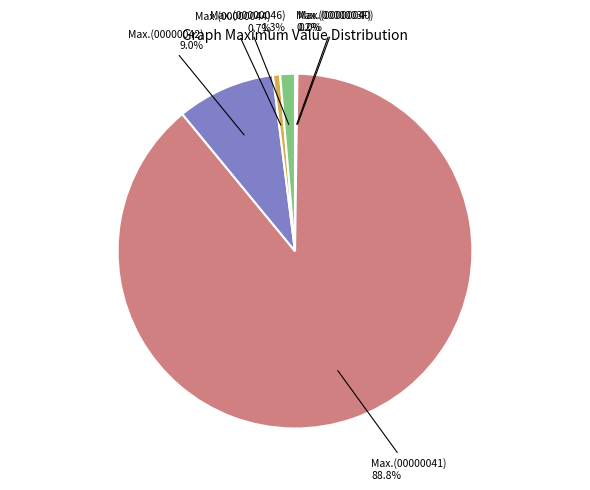

The Max.(00000042) slice represents 9% of the pie. True or false?

True